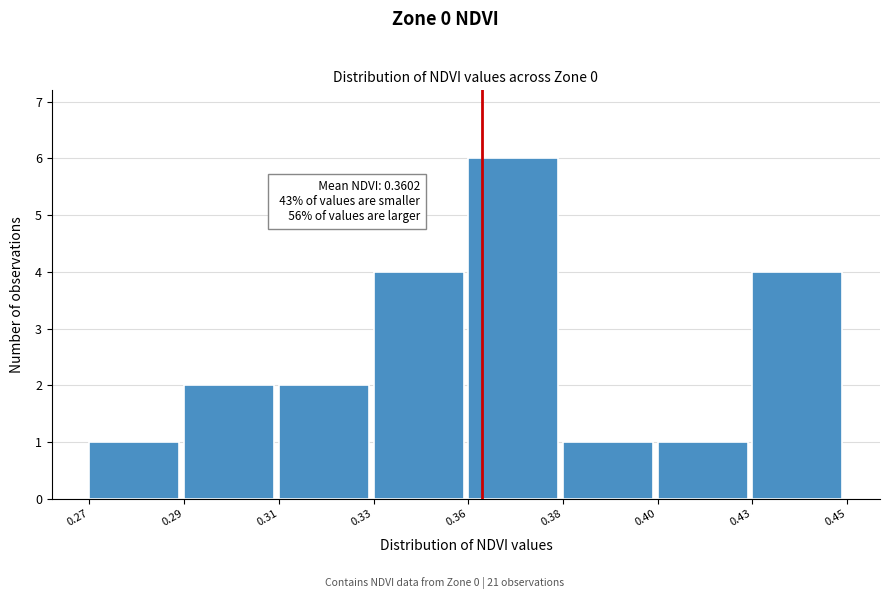

Reading left to right, list all the values displayed in this chart.

1	2	2	4	6	1	1	4